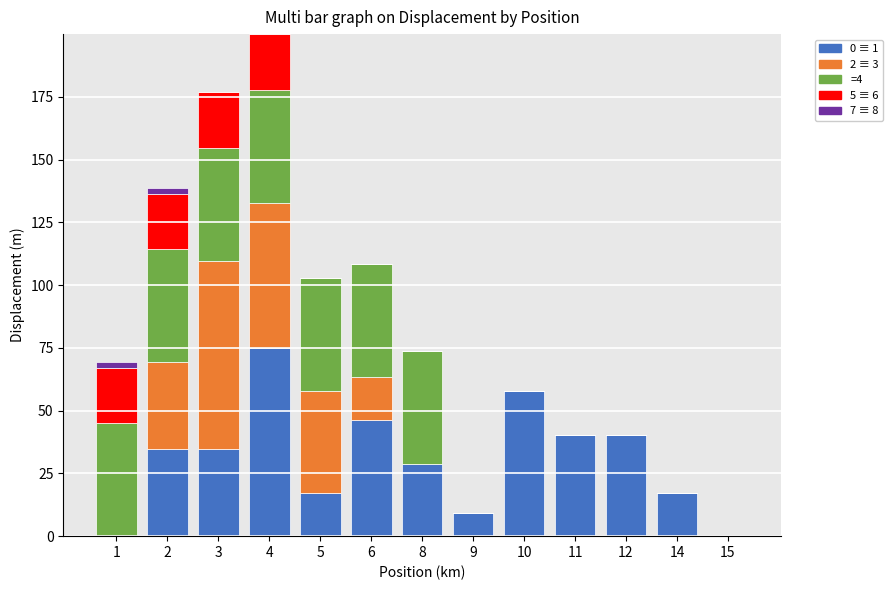

At which category is the sum across all series the highest?

4